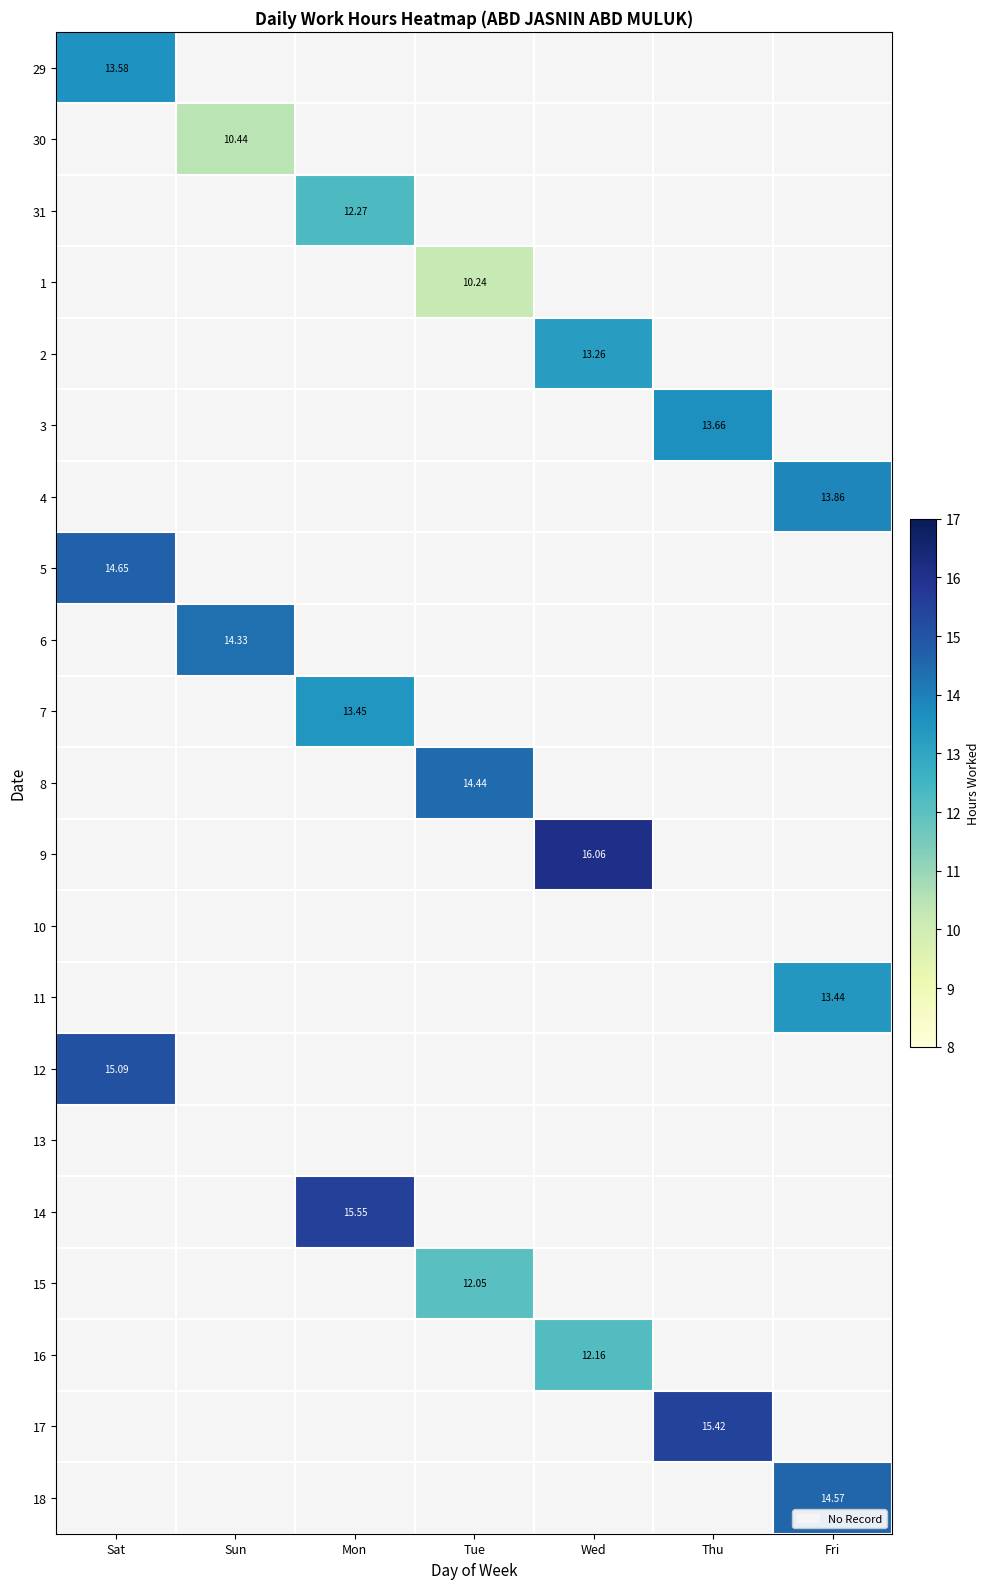

Which category has the lowest value in the 29 series?

Sat